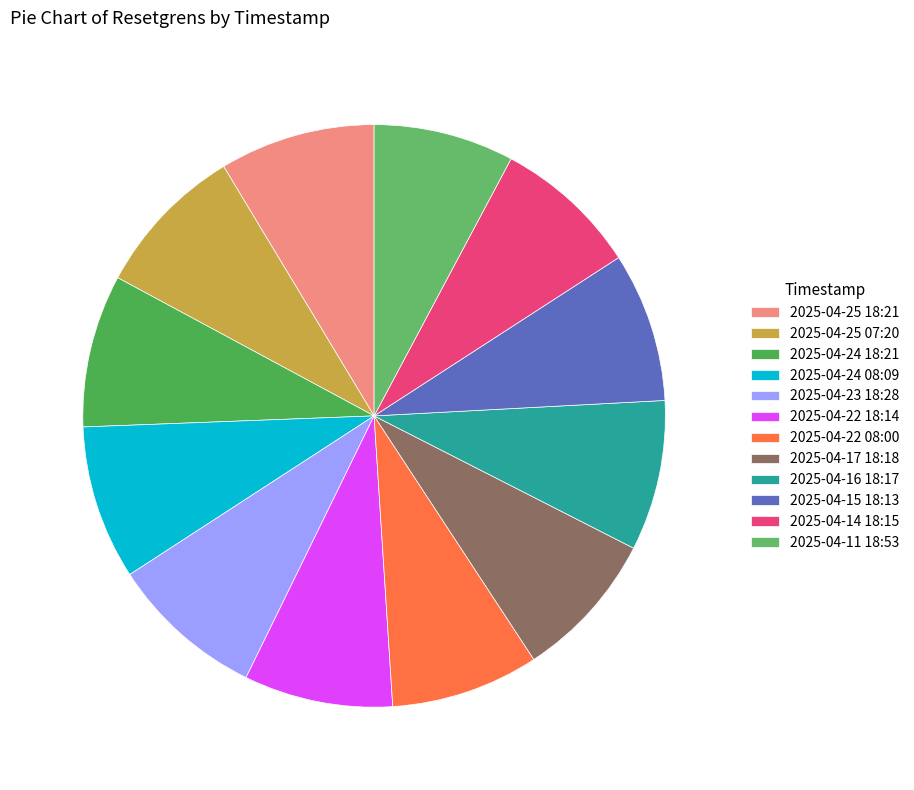

Approximately how many times larger is the value at 2025-04-24 08:09 compared to 2025-04-25 07:20?

1.0